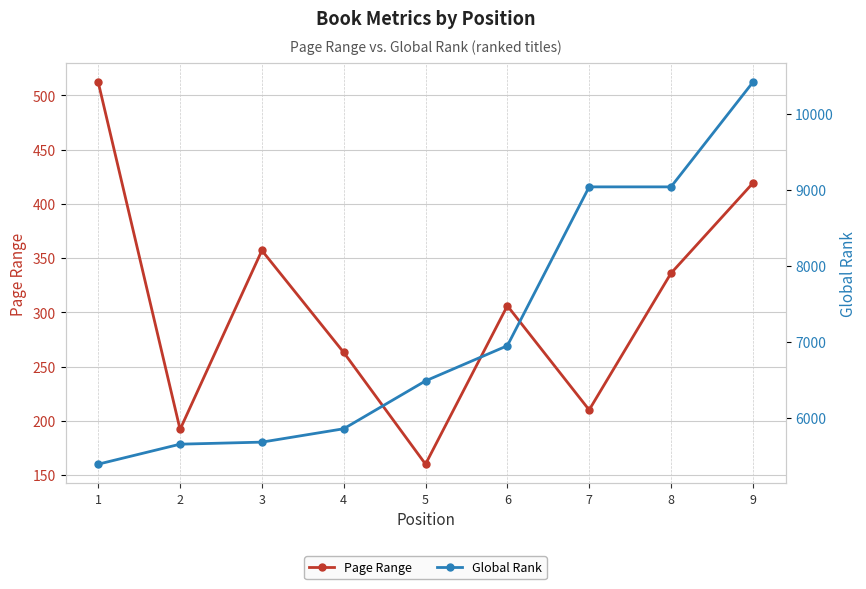

What is the maximum value for Global Rank?

10419